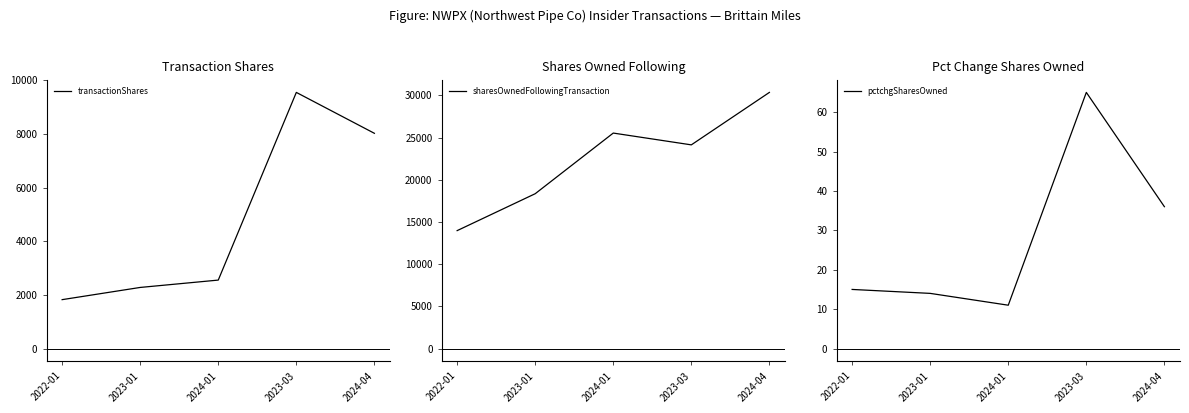

List the series in order of their peak value, highest first.

sharesOwnedFollowingTransaction, transactionShares, pctchgSharesOwned